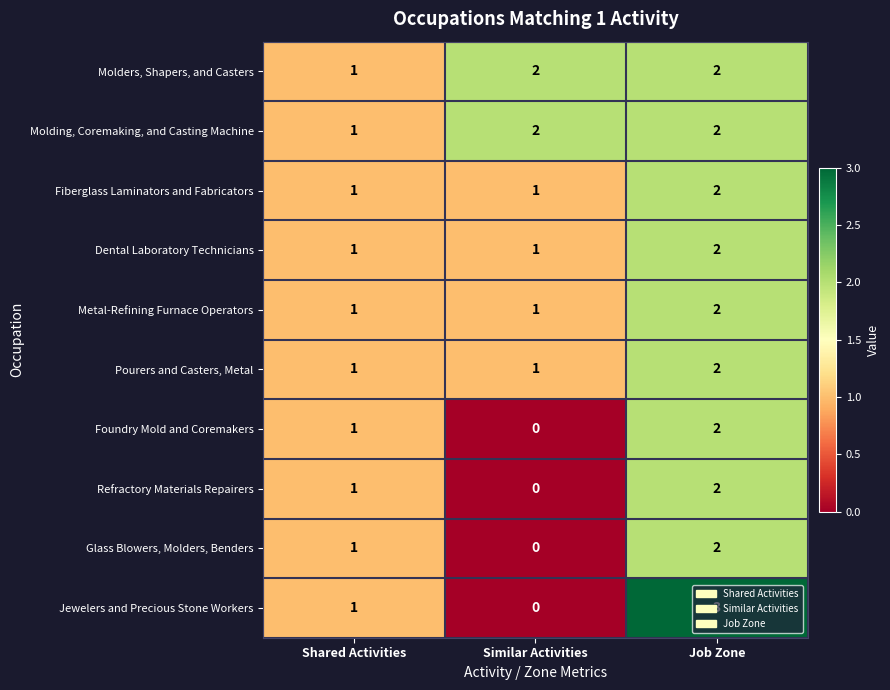

The value of Molders, Shapers, and Casters at Shared Activities is 1. True or false?

True